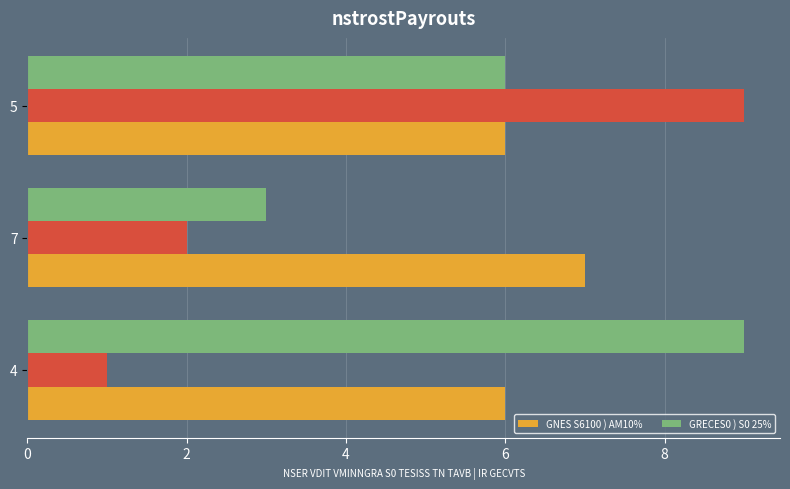

What is the difference between the maximum and minimum values in the GRECES0 ) S0 25% series?

6